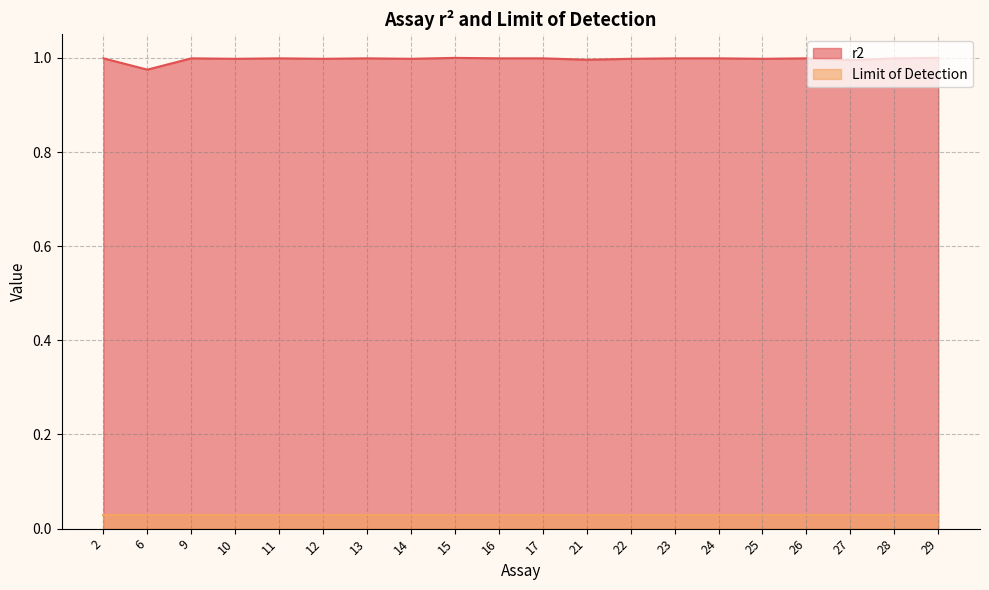

Reading left to right, what are all the values shown in this chart?

1.0	1.0	1.0	1.0	1.0	1.0	1.0	1.0	1.0	1.0	1.0	1.0	1.0	1.0	1.0	1.0	1.0	1.0	1.0	1.0